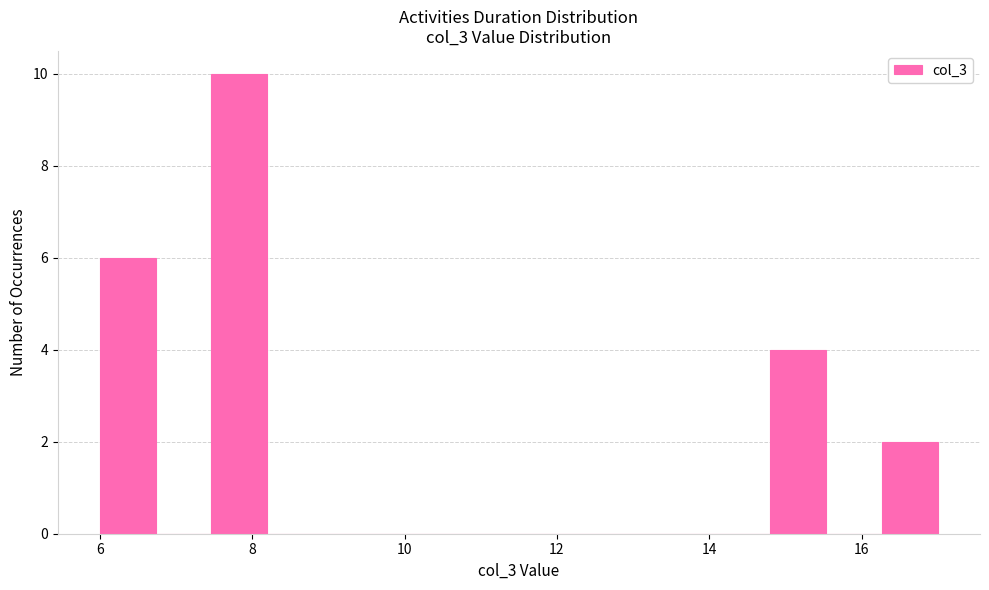

Read against the x-axis, roughly where is the centre of the tallest bar?

7.8